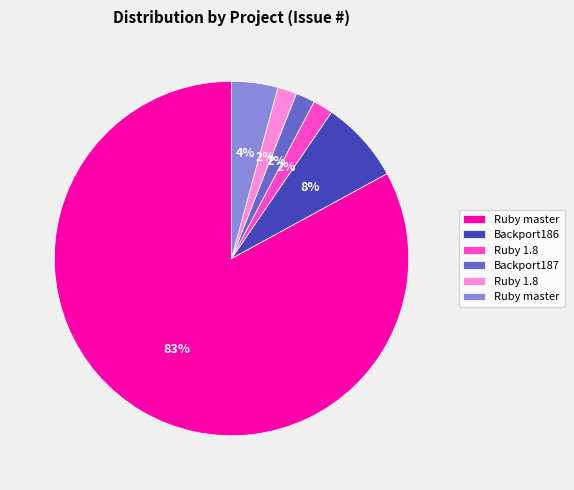

To the nearest percent, what is the average slice percentage?

17%